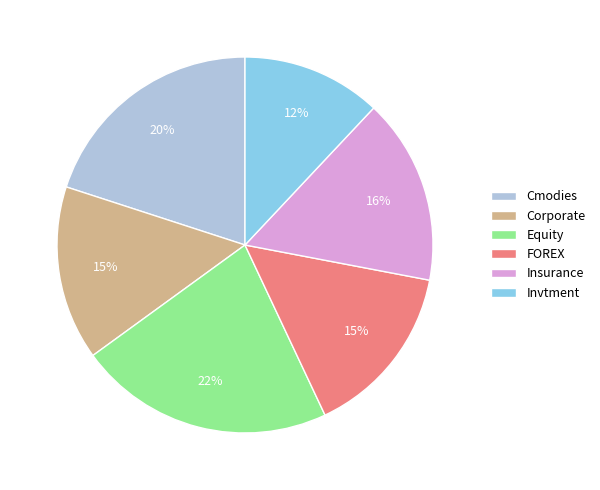

Is there a majority slice in this chart?

No